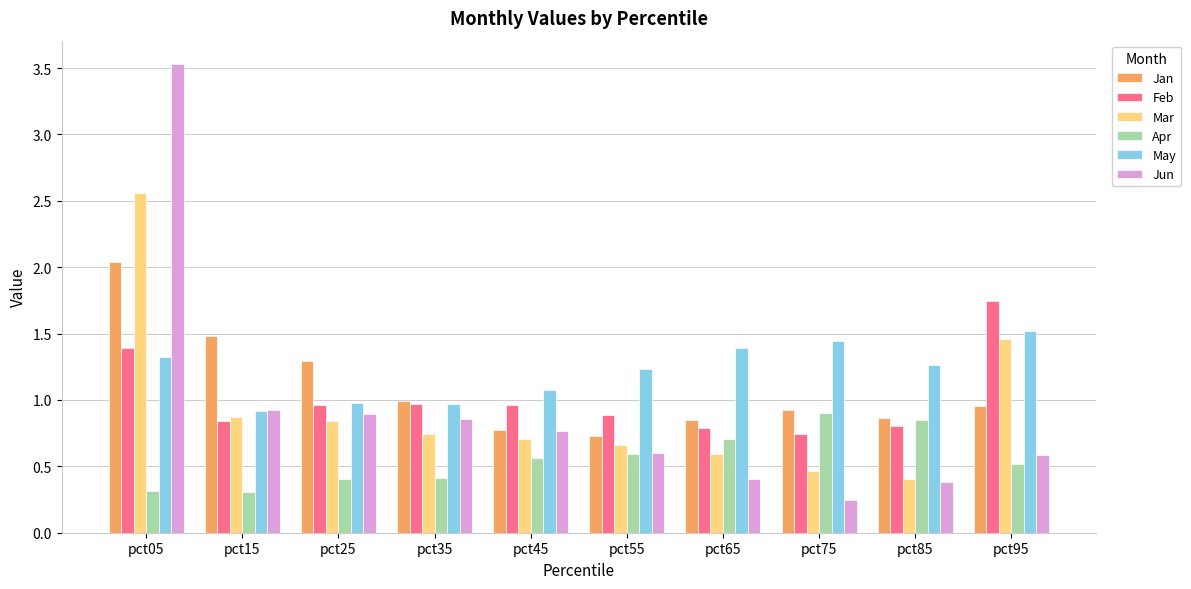

What is the sum of all Mar values?

9.3